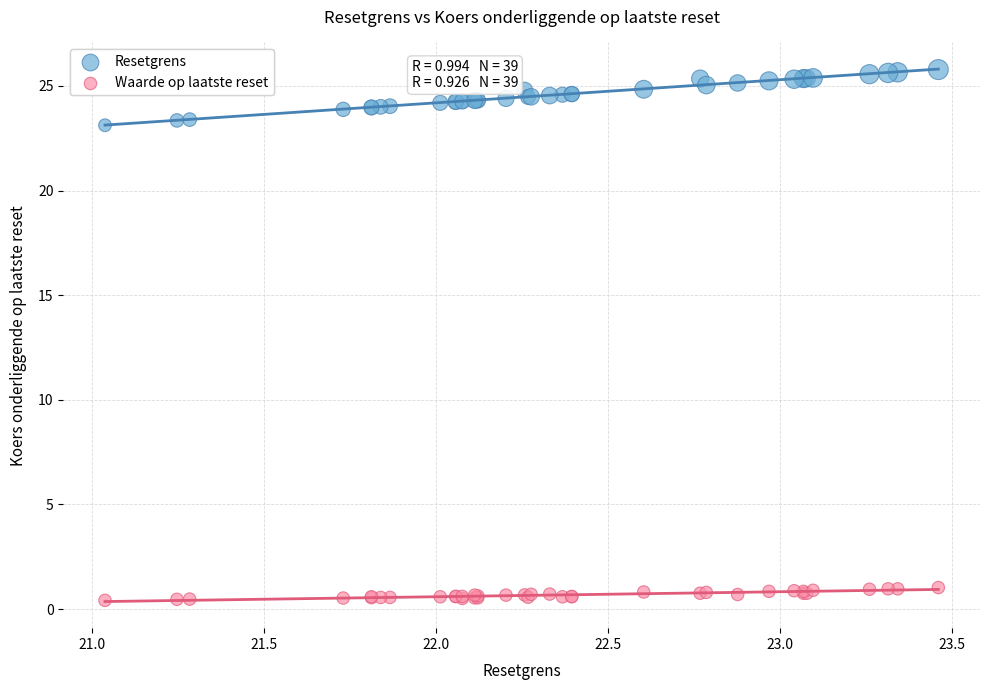

Which series has the widest spread of Y values?

Resetgrens